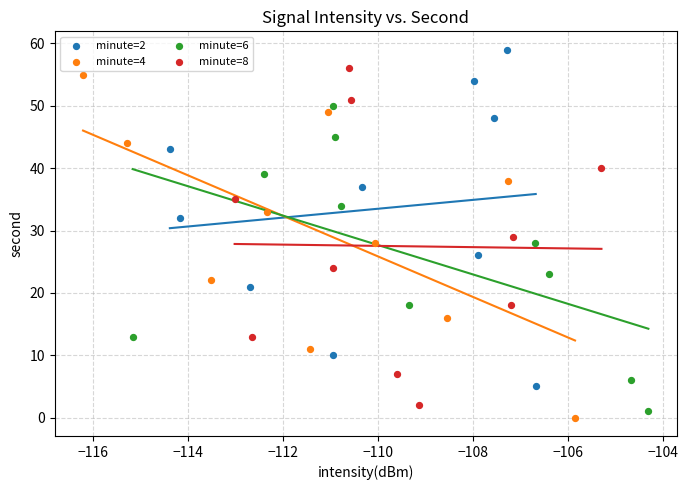

Which series contains the highest Y value?

minute=2